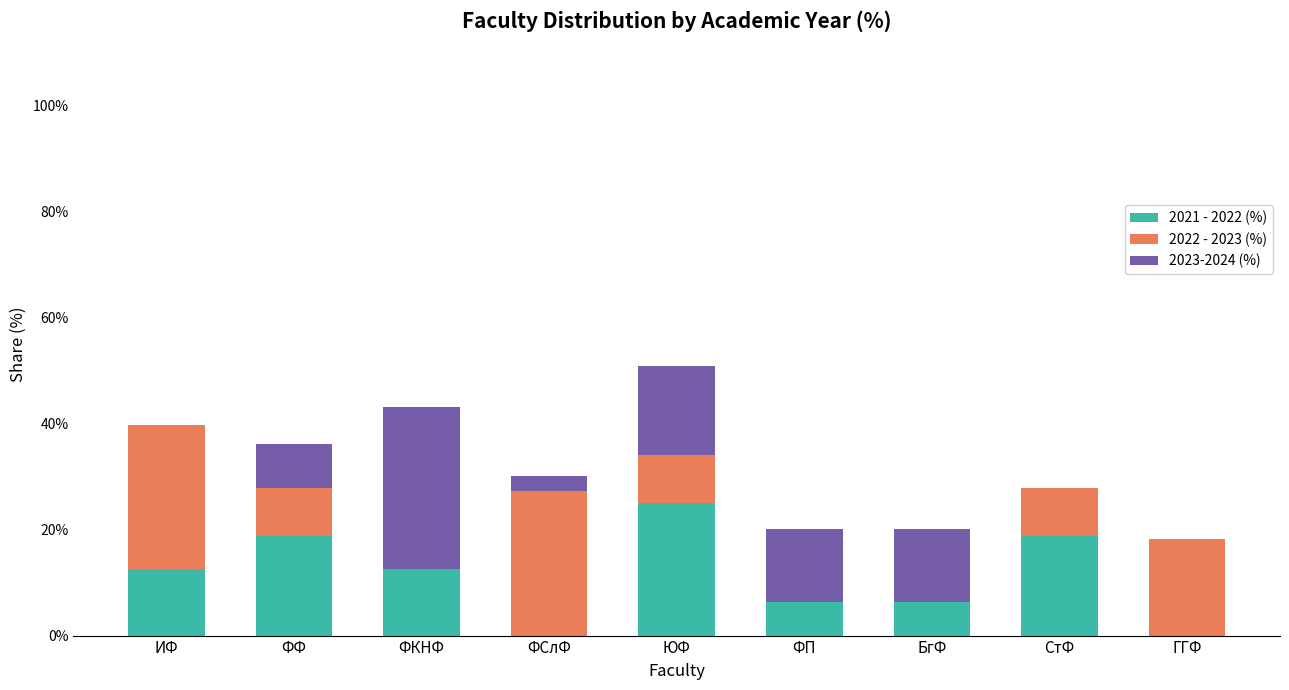

True or false: 2021 - 2022 (%) has a value of 13.5 at ФСлФ.

False